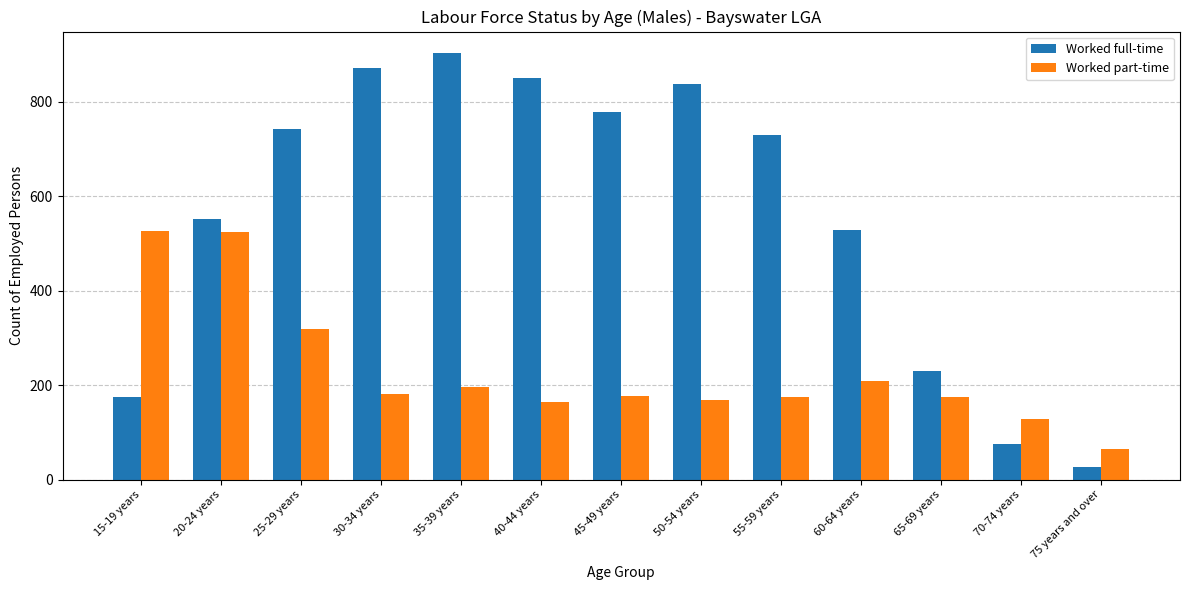

The Worked part-time series shows 39 at 70-74 years. True or false?

False